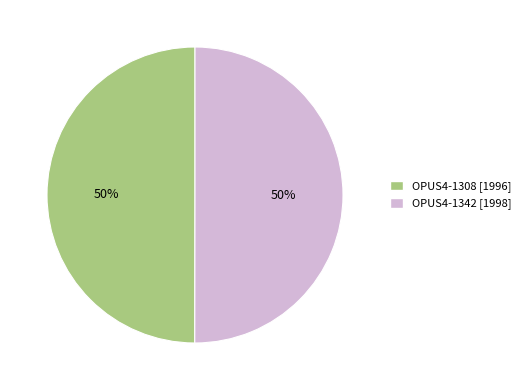

Do OPUS4-1342 and OPUS4-1308 together represent more than half of the pie?

Yes